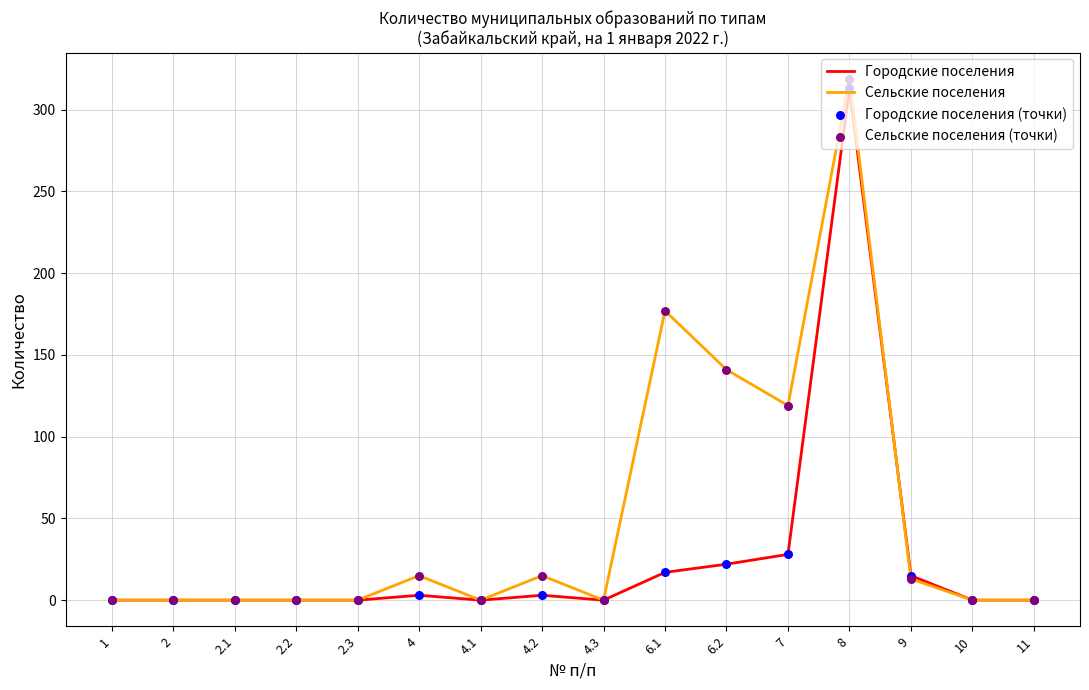

At which category is the sum across all series the highest?

8